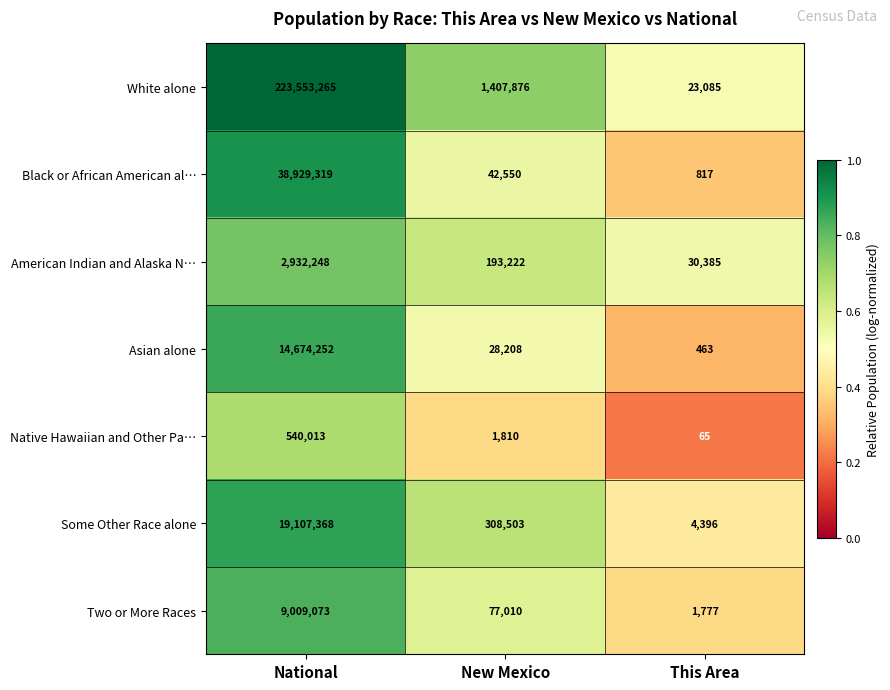

What is the maximum value shown in the chart?

223553265